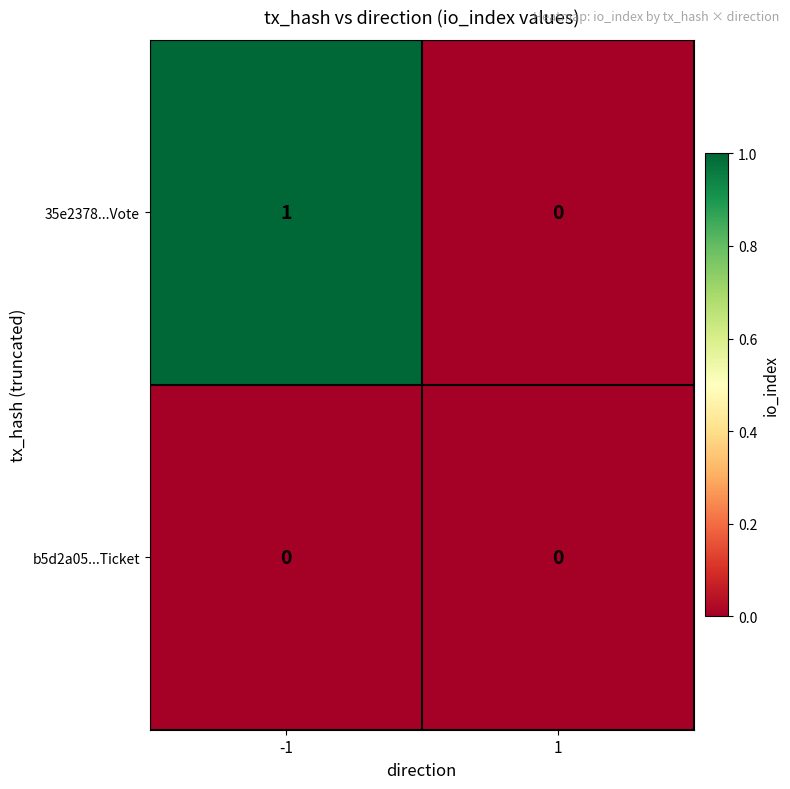

Is the value of 35e2378...Vote at -1 greater than the value of b5d2a05...Ticket at 1?

Yes